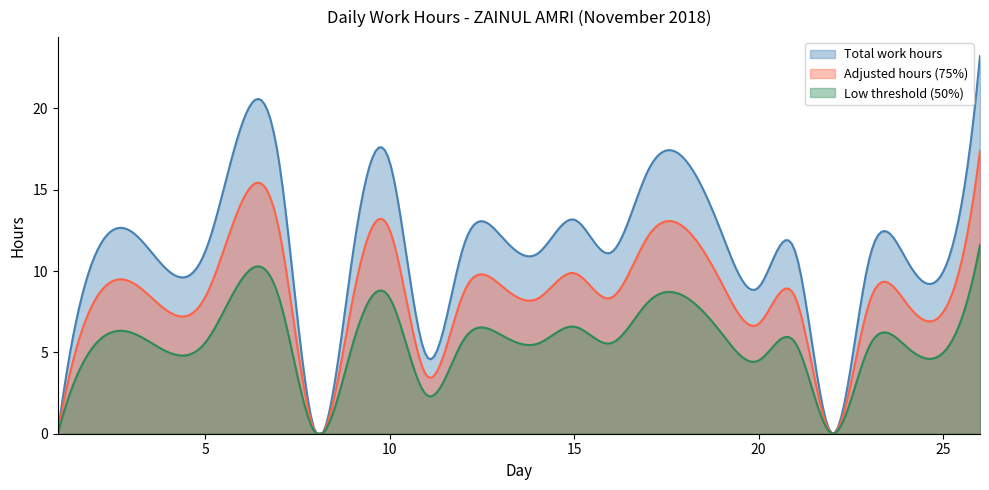

The Low (Hours) series shows 6.5 at 7. True or false?

False